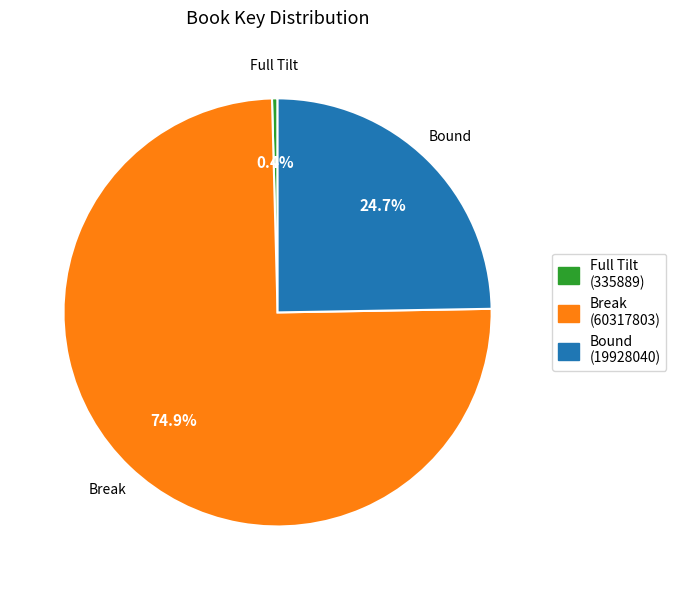

Is there a majority slice in this chart?

Yes